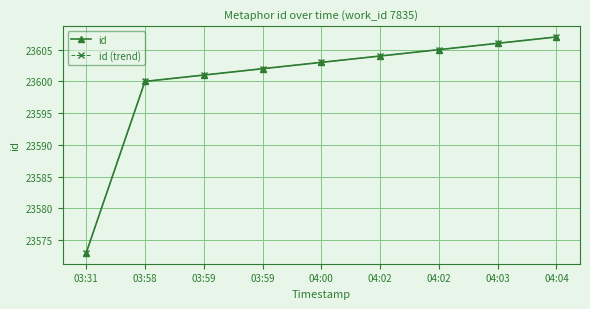

Does the chart have visible grid lines?

Yes